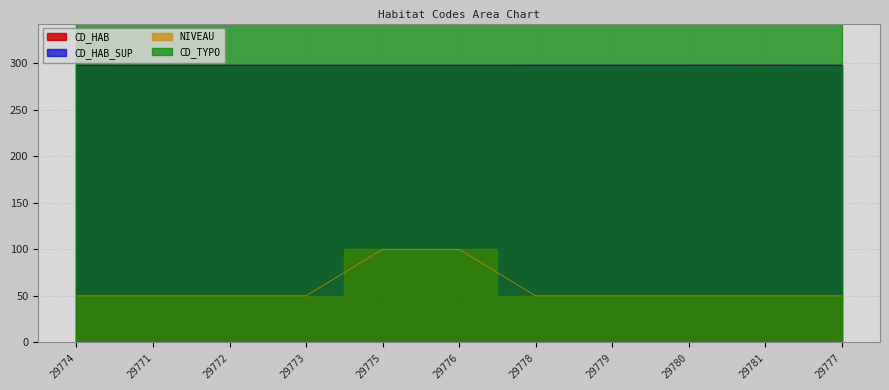

What position from the right is 29778?

5